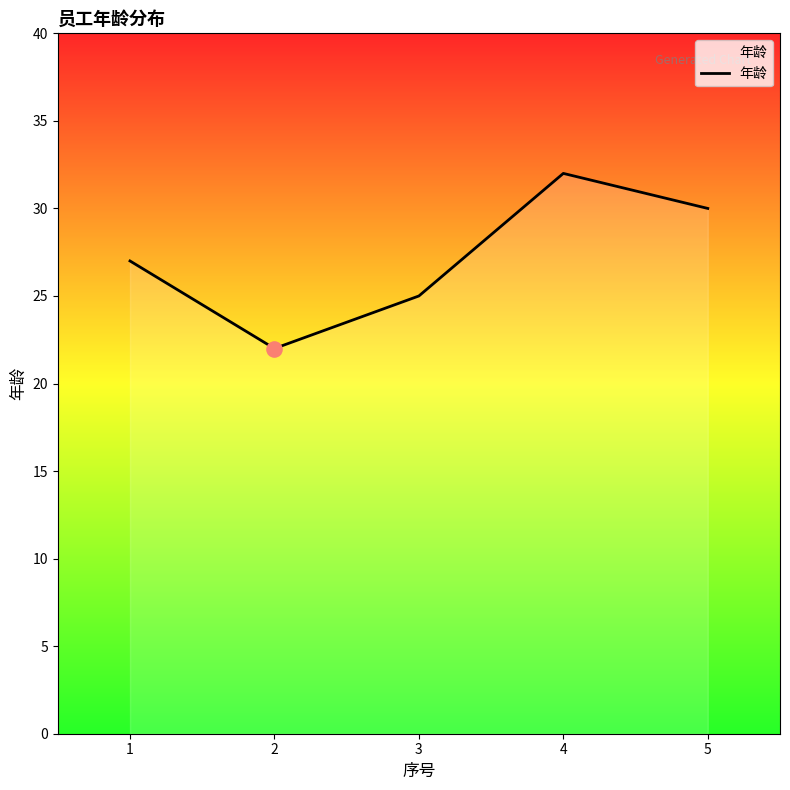

What is the change in value from 2 to 4?

+10